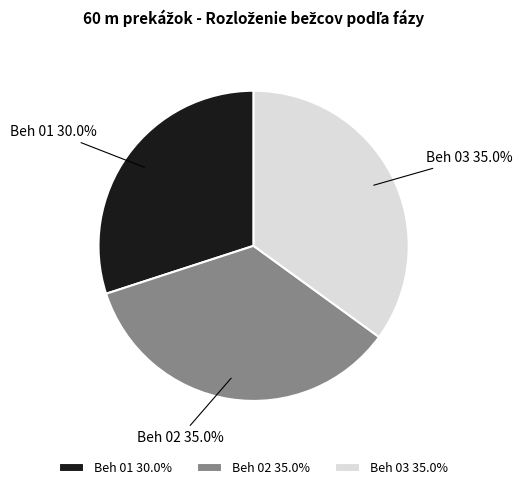

Which category has the smallest portion of the pie?

Beh 01